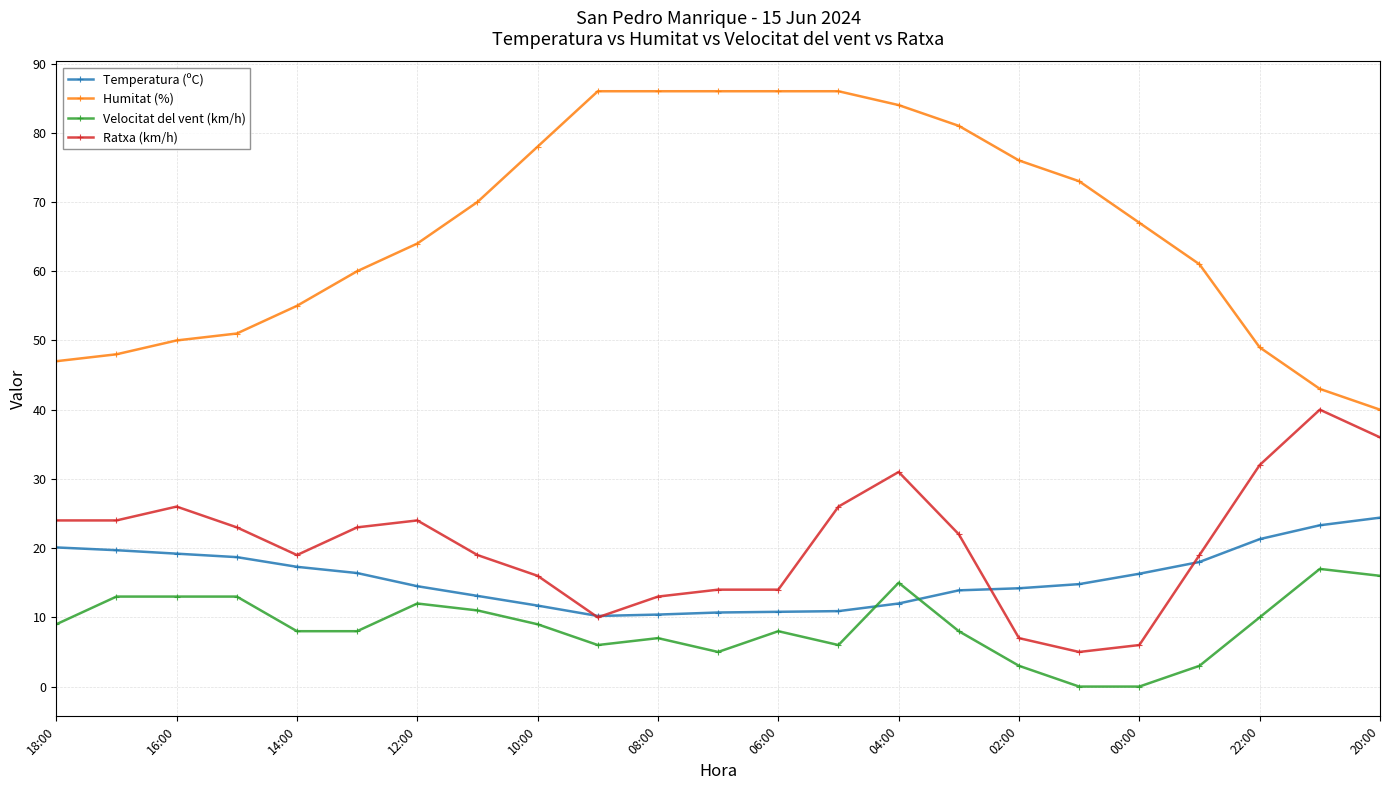

List the series in order of their peak value, lowest first.

Velocitat del vent (km/h), Temperatura (ºC), Ratxa (km/h), Humitat (%)